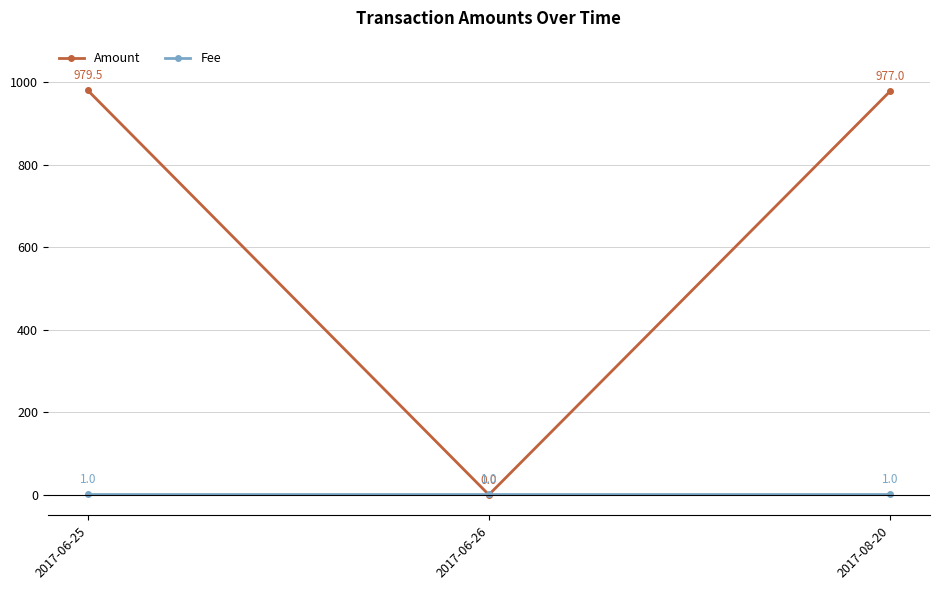

What is the maximum value shown in the chart?

979.5